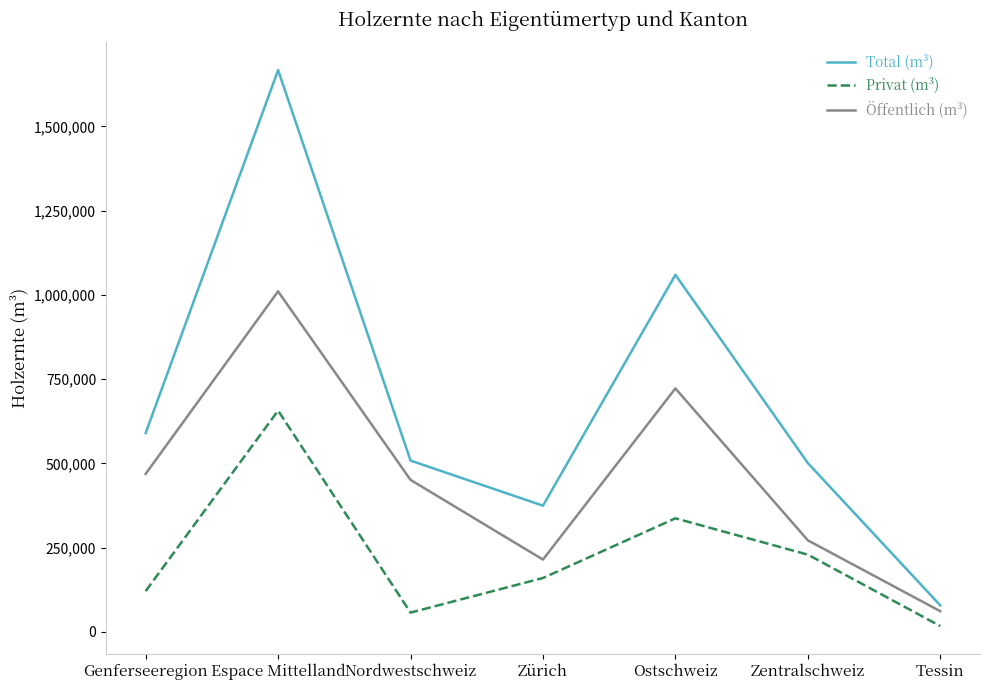

What is the approximate value of Total (m³) at Zürich?

374470